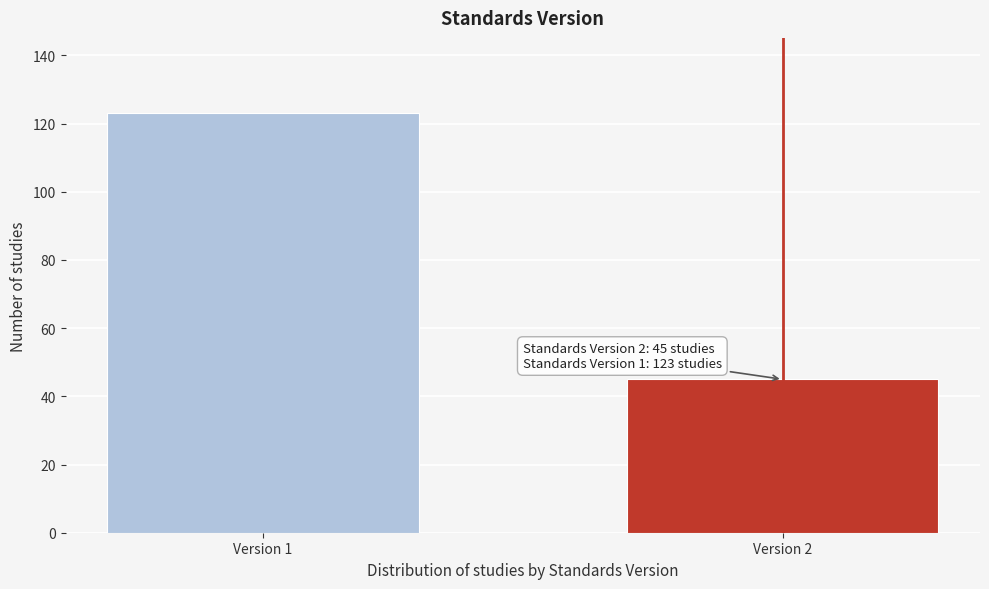

Reading left to right, extract all data points from this chart.

123	45